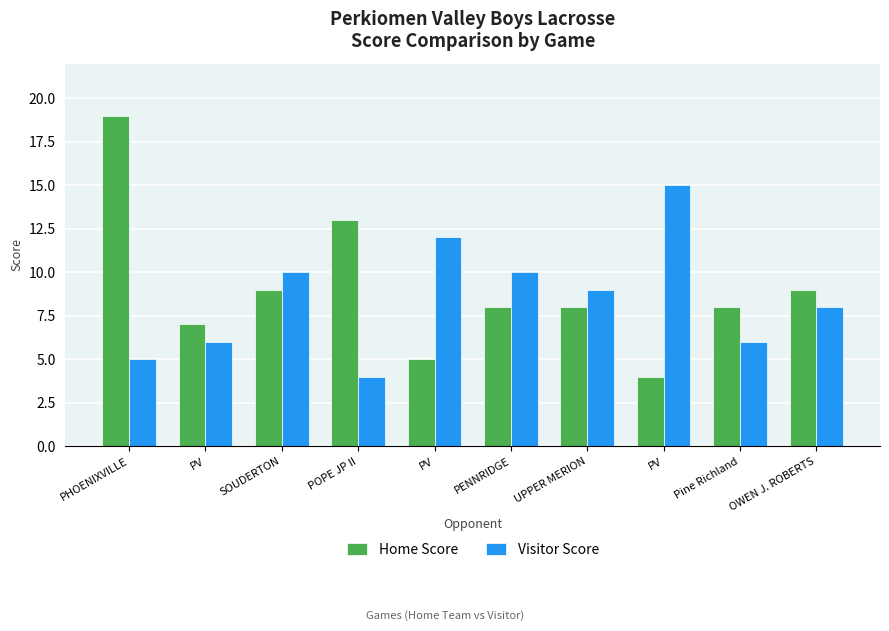

What are all the series names shown in the legend?

Home Score, Visitor Score